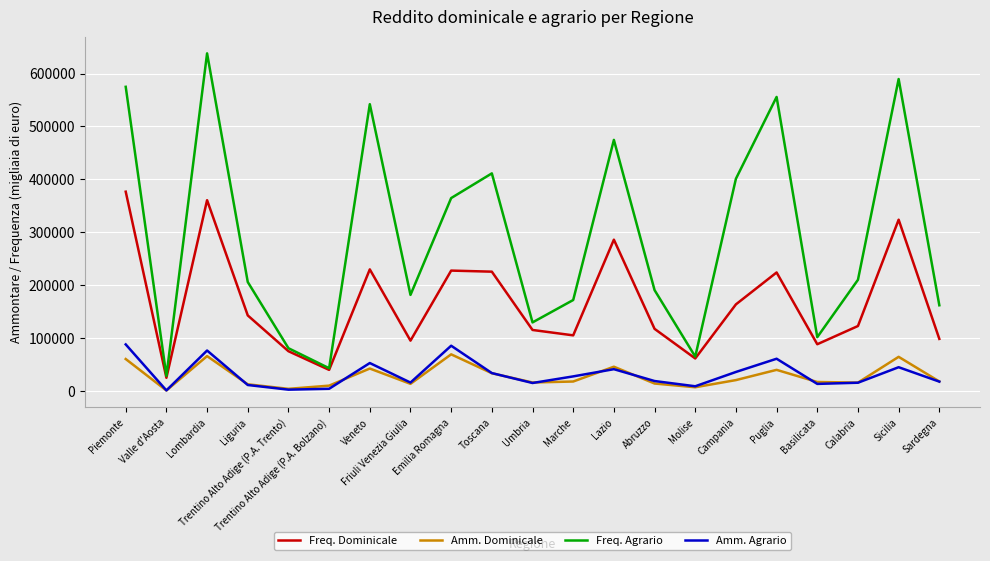

True or false: Freq. Dominicale has more than 2 interior local peaks.

True